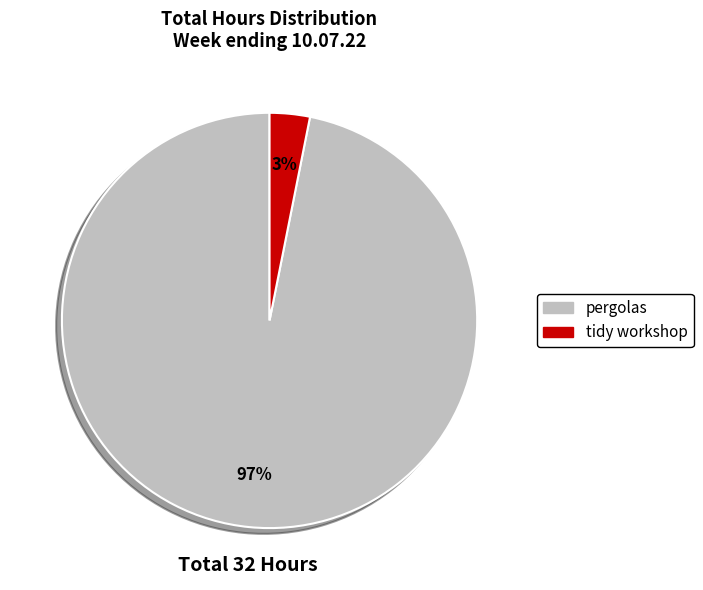

Which has a higher value, tidy workshop or pergolas?

pergolas